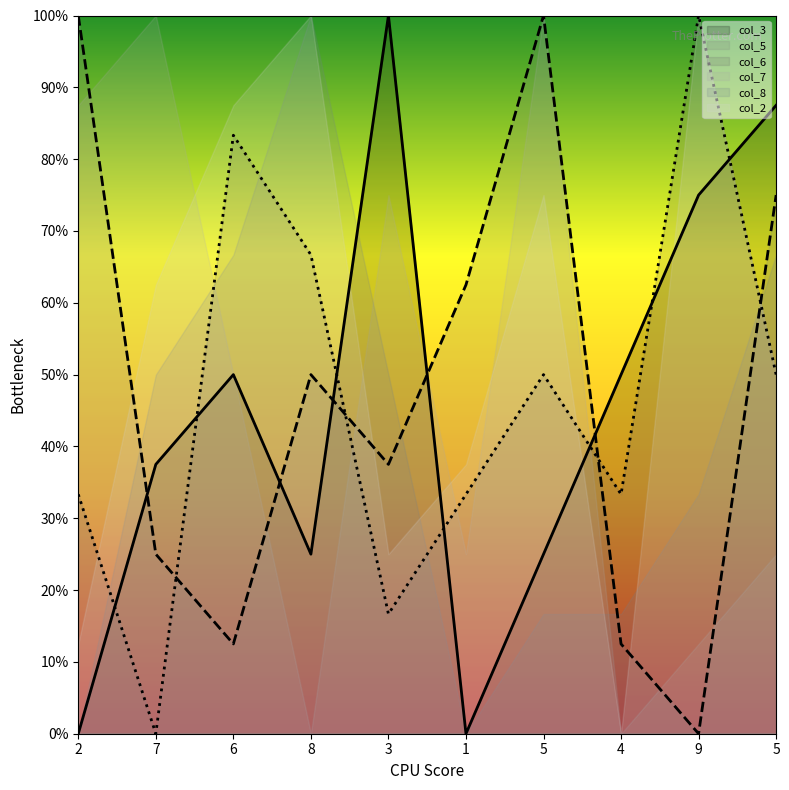

What is the approximate value of col_5 at 5?

75.0